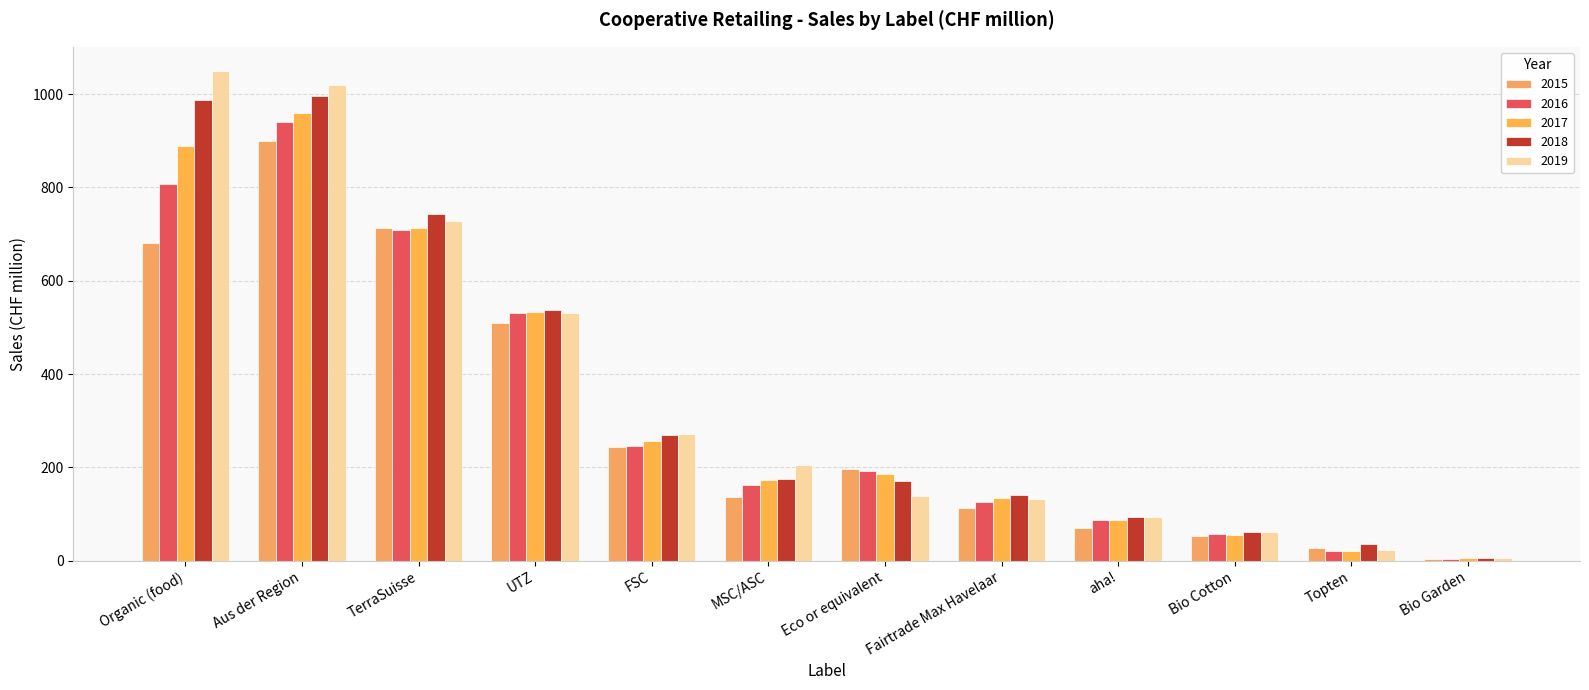

Reading right to left, extract all data points from this chart.

2015: Bio Garden=4	Topten=28	Bio Cotton=54	aha!=71	Fairtrade Max Havelaar=114	Eco or equivalent=196	MSC/ASC=136	FSC=243	UTZ=509	TerraSuisse=714	Aus der Region=899	Organic (food)=681
2016: Bio Garden=4	Topten=21	Bio Cotton=58	aha!=87	Fairtrade Max Havelaar=125	Eco or equivalent=193	MSC/ASC=162	FSC=246	UTZ=530	TerraSuisse=708	Aus der Region=940	Organic (food)=808
2017: Bio Garden=5	Topten=21	Bio Cotton=56	aha!=87	Fairtrade Max Havelaar=135	Eco or equivalent=187	MSC/ASC=173	FSC=256	UTZ=533	TerraSuisse=714	Aus der Region=960	Organic (food)=889
2018: Bio Garden=5	Topten=36	Bio Cotton=62	aha!=93	Fairtrade Max Havelaar=141	Eco or equivalent=171	MSC/ASC=176	FSC=269	UTZ=538	TerraSuisse=744	Aus der Region=996	Organic (food)=987
2019: Bio Garden=5	Topten=24	Bio Cotton=62	aha!=94	Fairtrade Max Havelaar=132	Eco or equivalent=138	MSC/ASC=206	FSC=272	UTZ=531	TerraSuisse=729	Aus der Region=1019	Organic (food)=1049